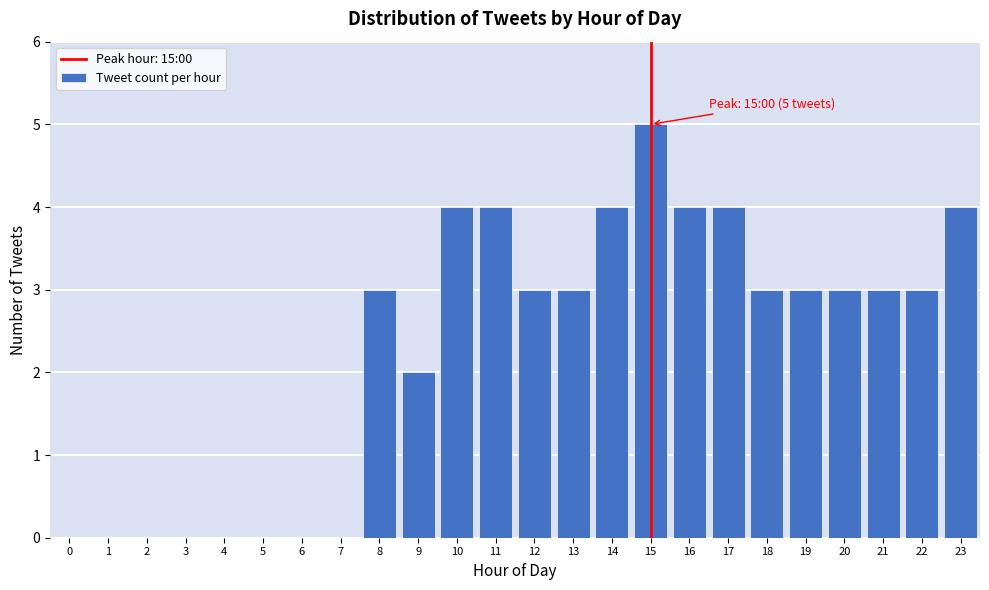

Reading right to left, list all the values displayed in this chart.

23=4	22=3	21=3	20=3	19=3	18=3	17=4	16=4	15=5	14=4	13=3	12=3	11=4	10=4	9=2	8=3	7=0	6=0	5=0	4=0	3=0	2=0	1=0	0=0